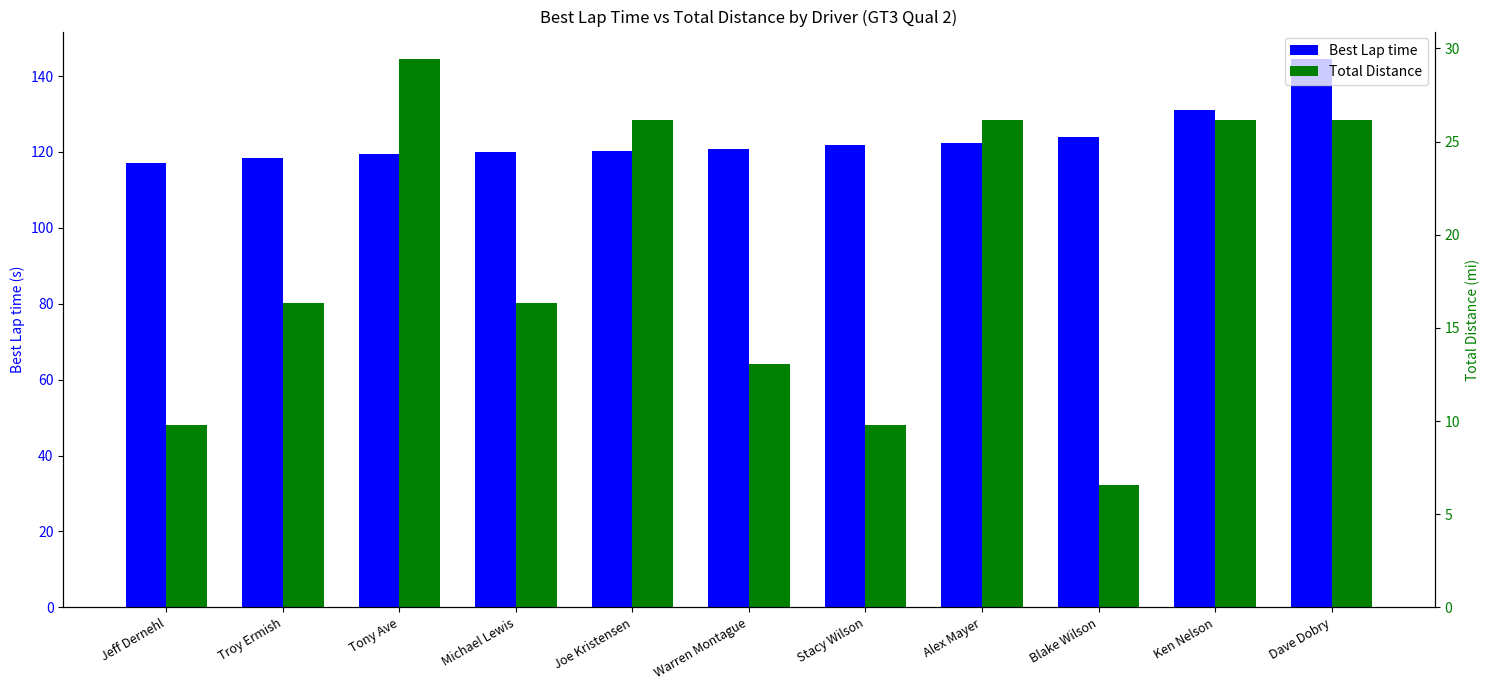

Are the bars grouped side by side (vs. stacked)?

Yes